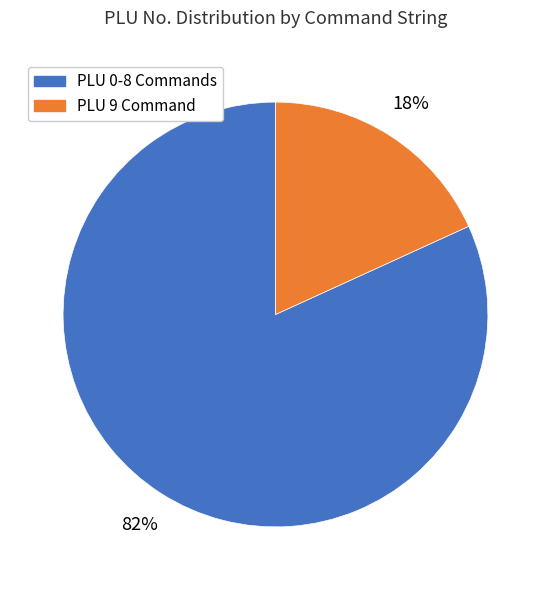

How many segments does this pie chart have?

2